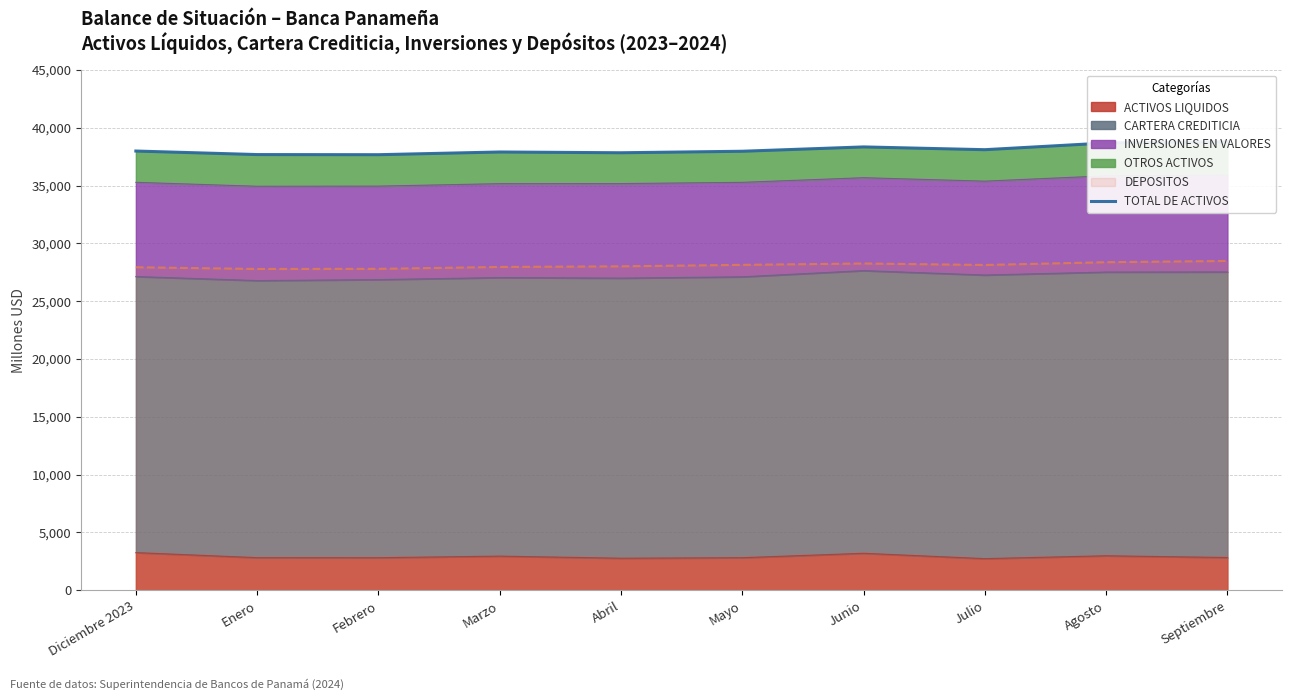

At which label is the value closest to 38227?

Junio